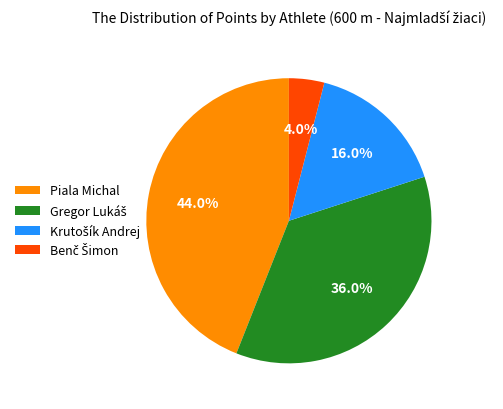

To the nearest percent, what is the average slice percentage?

25%